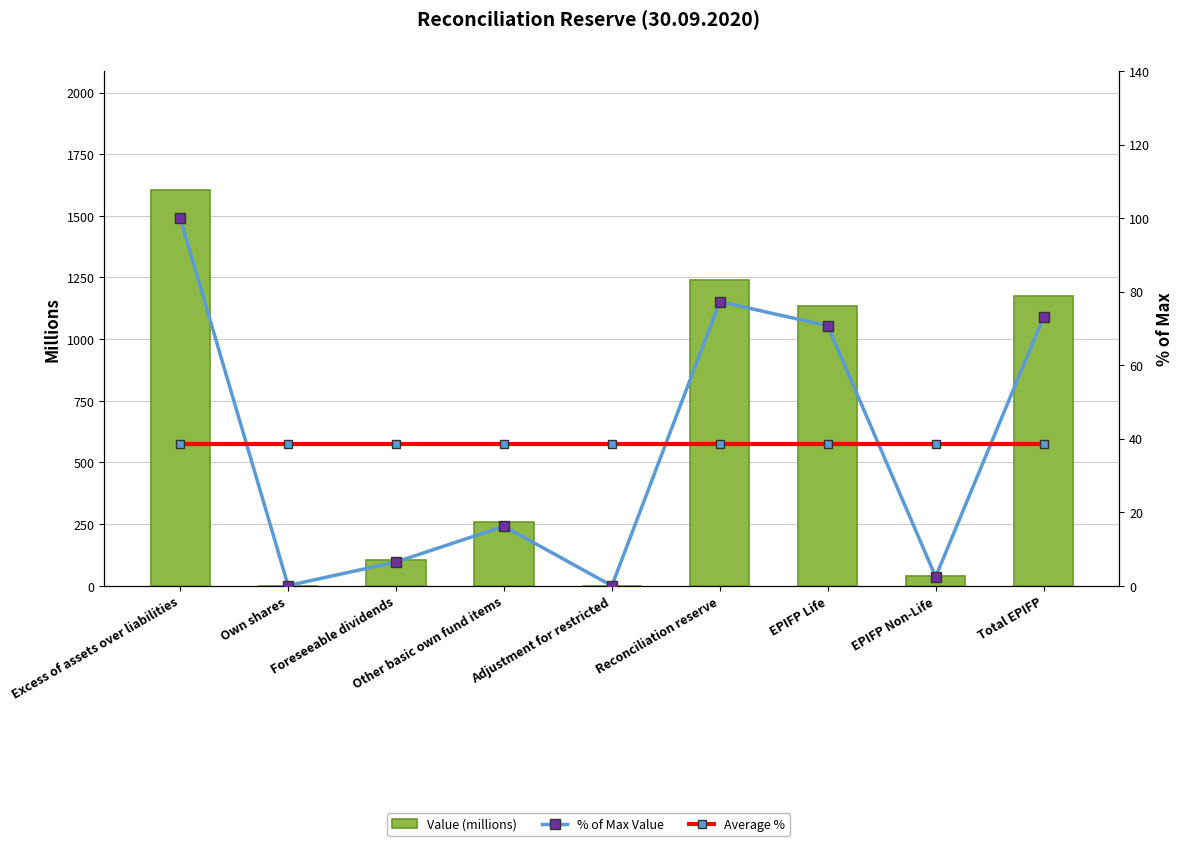

The Value (millions) series shows 698.9 at EPIFP Life. True or false?

False